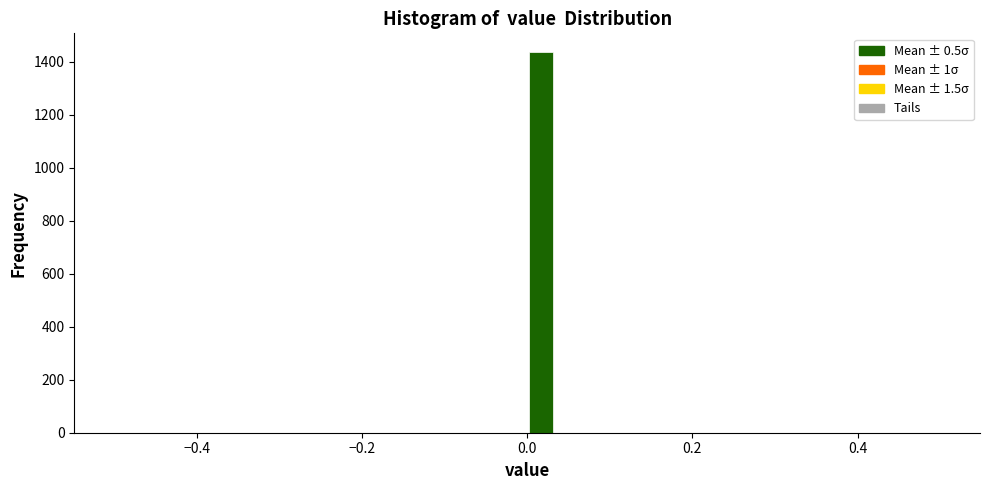

Read against the x-axis, roughly where is the centre of the tallest bar?

0.02